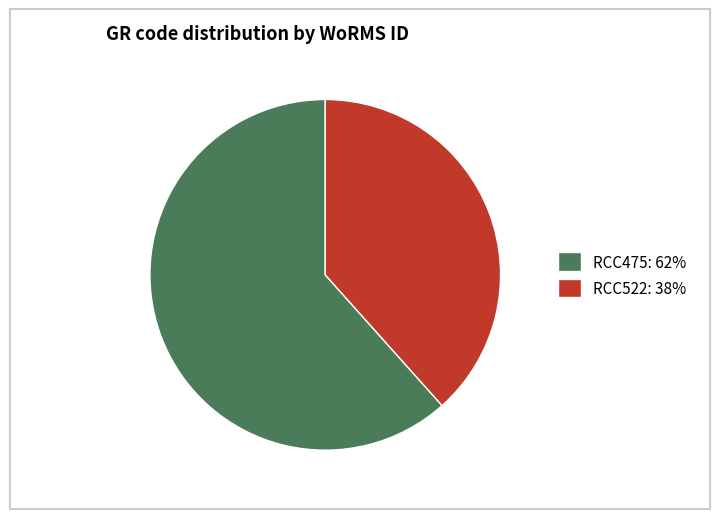

What is the ratio of the value at RCC475 to the value at RCC522?

1.6